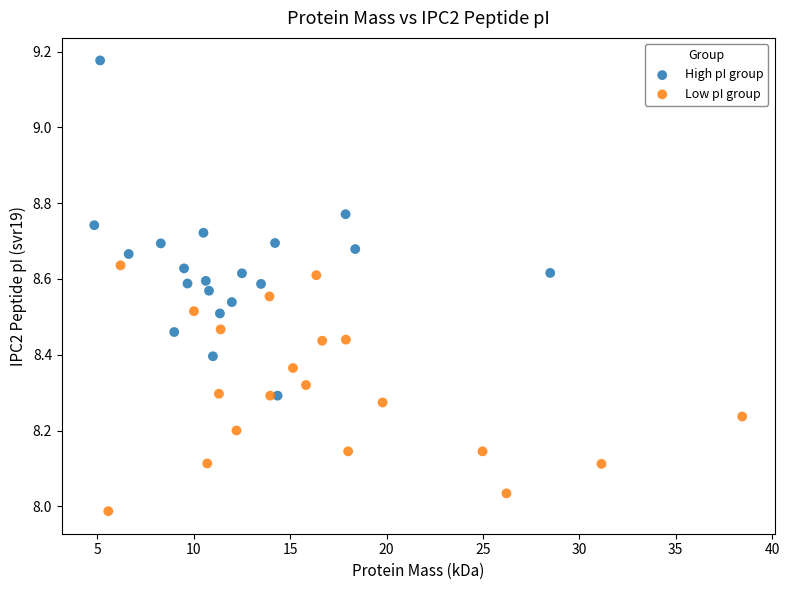

Which series has the widest spread of Y values?

High pI group